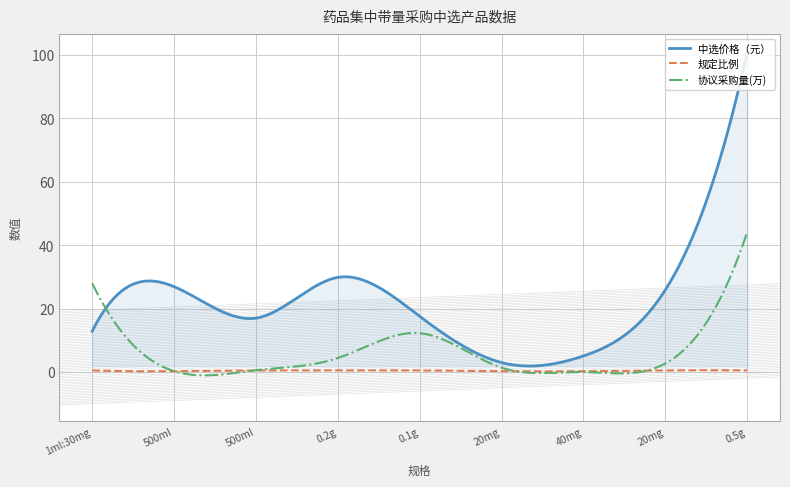

What is the maximum value shown in the chart?

101.0